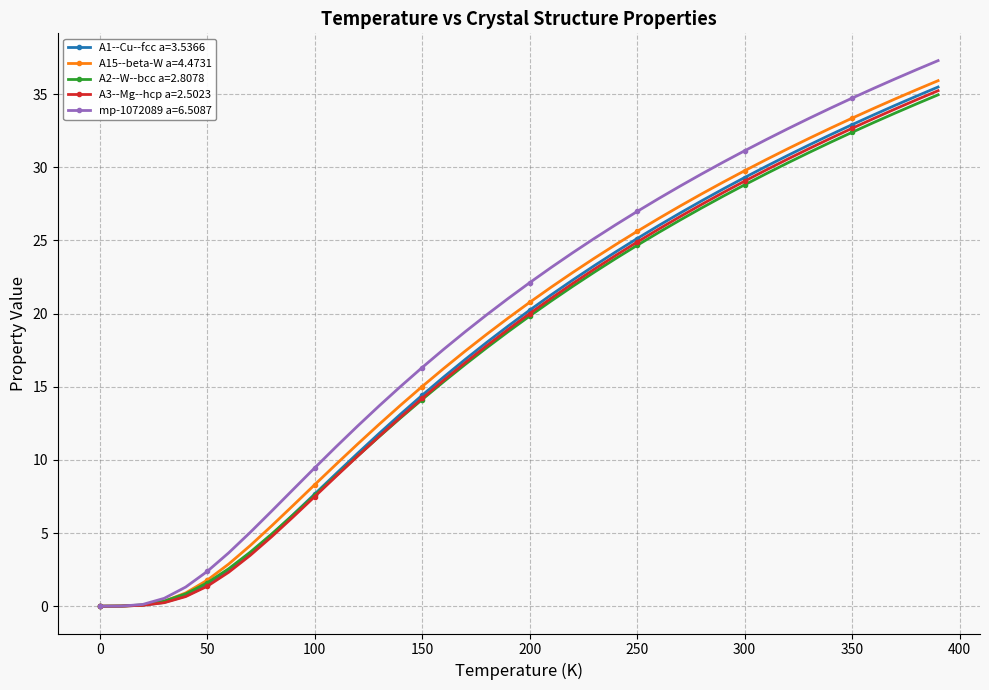

Which series has the widest spread of values?

mp-1072089 a=6.5087